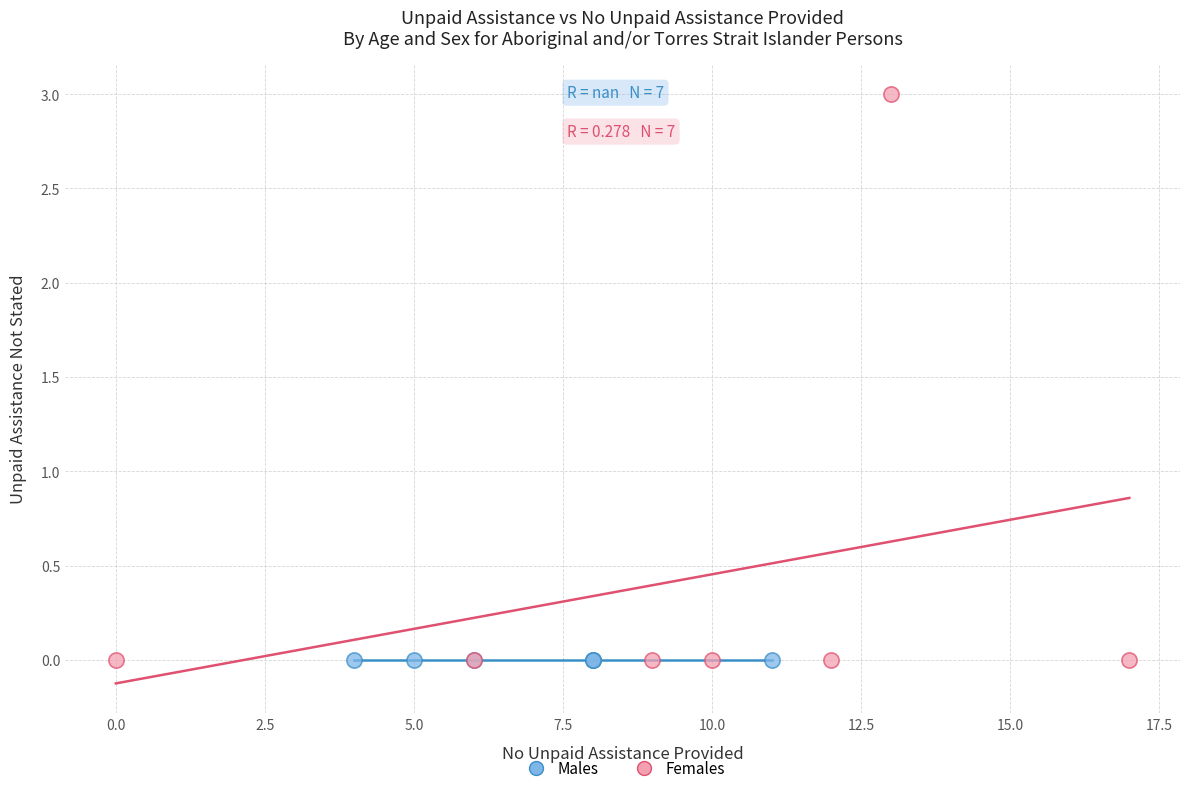

Which series reaches the maximum Y coordinate?

Females